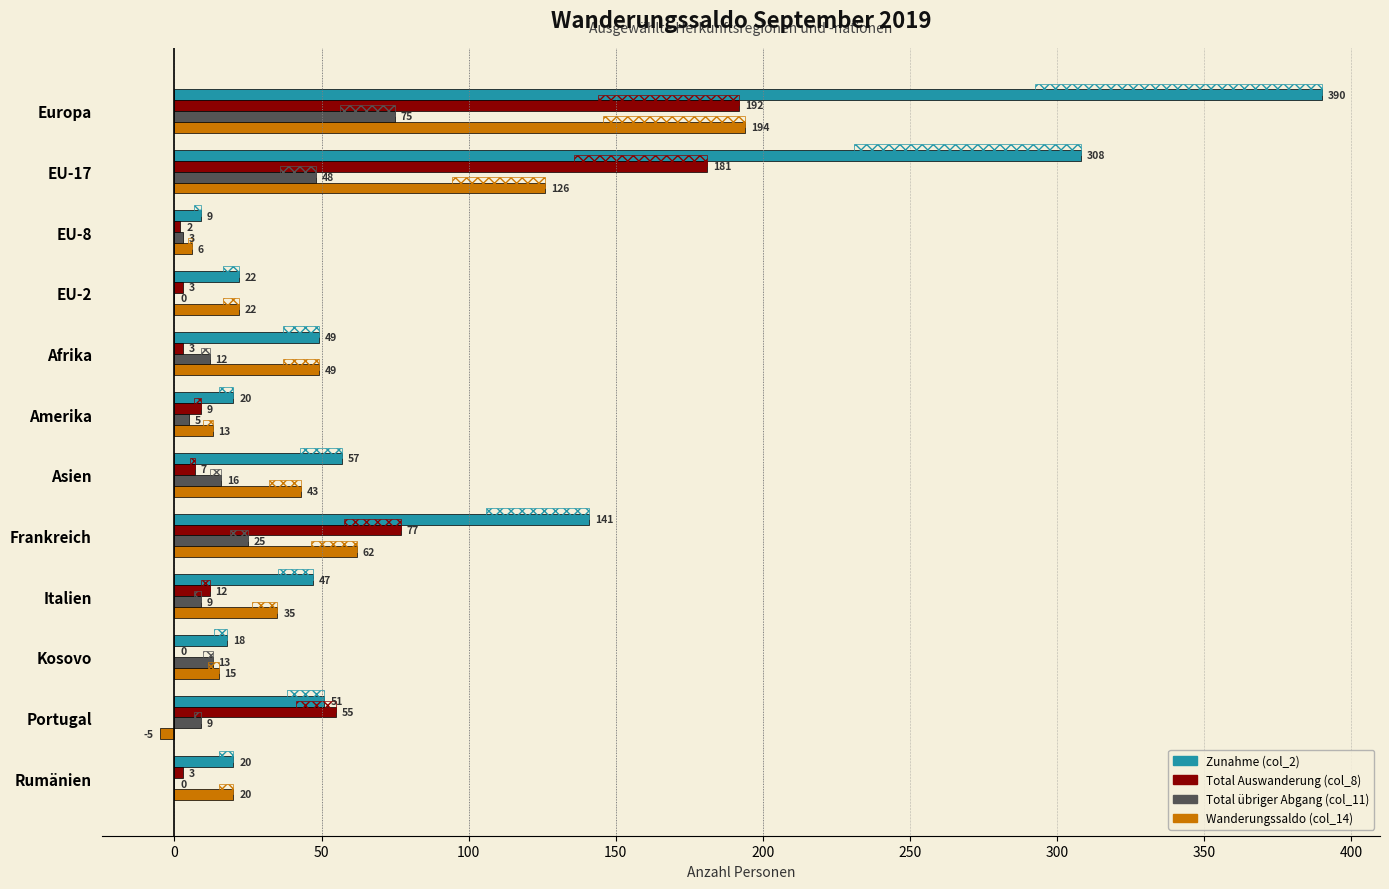

What are all the series names shown in the legend?

Zunahme (col_2), Total Auswanderung (col_8), Total übriger Abgang (col_11), Wanderungssaldo (col_14)